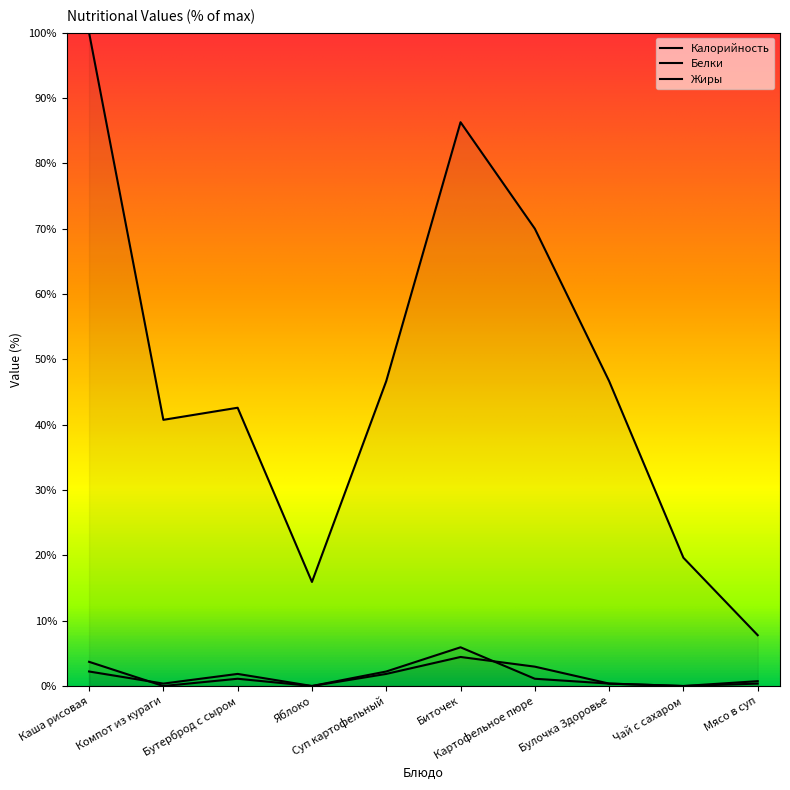

How many data points in Белки are less than 1?

5